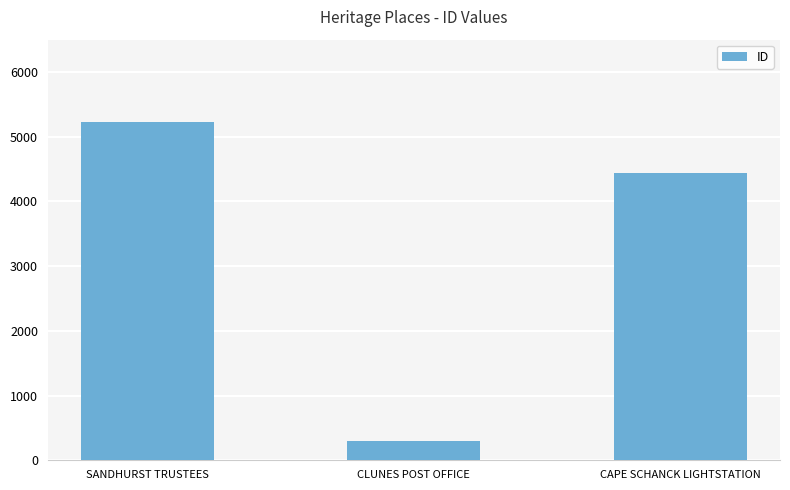

Reading left to right, list all the values displayed in this chart.

SANDHURST TRUSTEES=5228	CLUNES POST OFFICE=298	CAPE SCHANCK LIGHTSTATION=4443